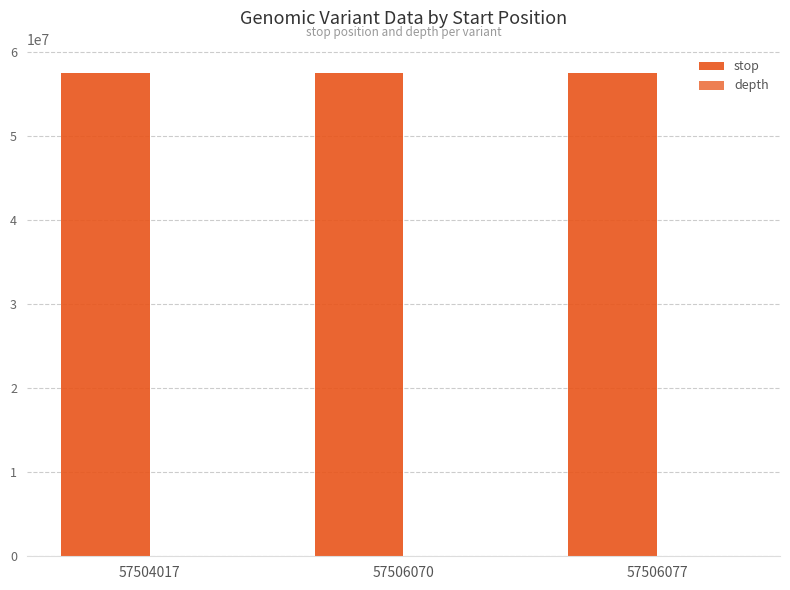

Are the bars horizontal?

No